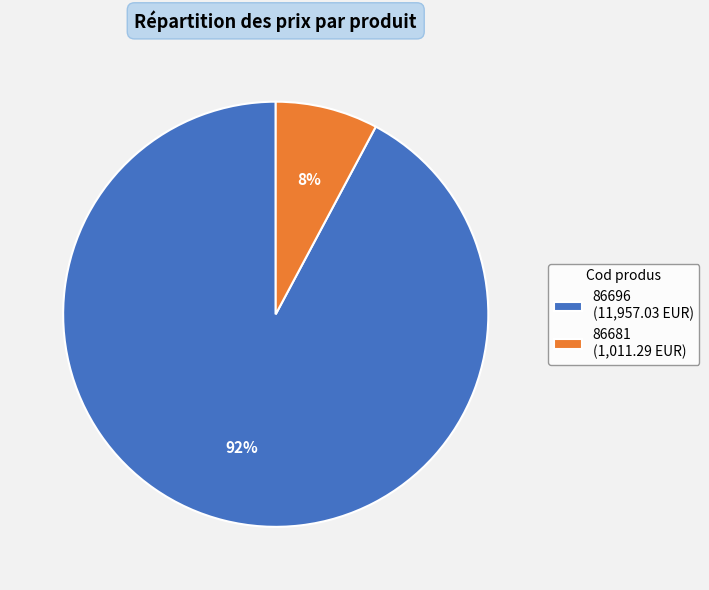

Count the number of slices in the pie.

2